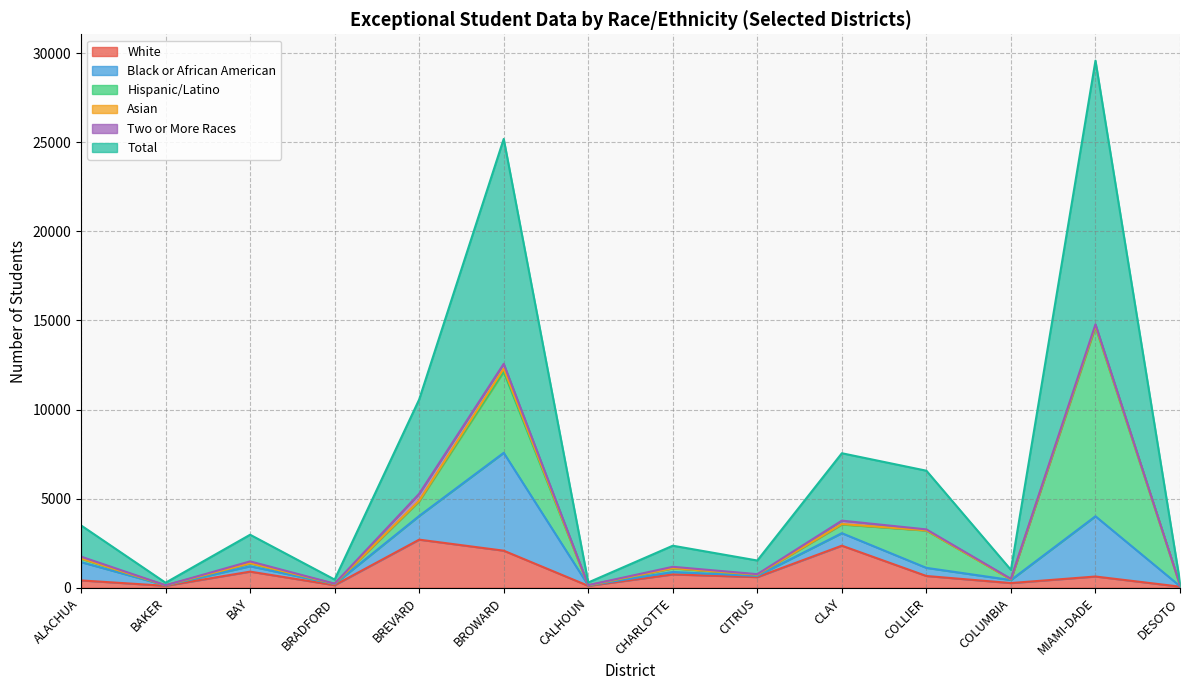

Is it true that White equals 64 at DESOTO?

True